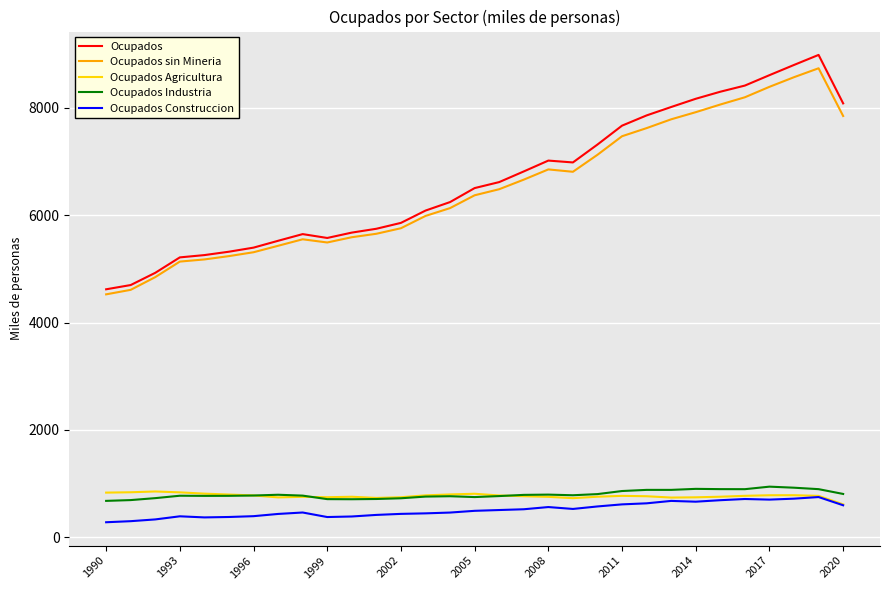

True or false: Ocupados and Ocupados Industria cross at least once.

False